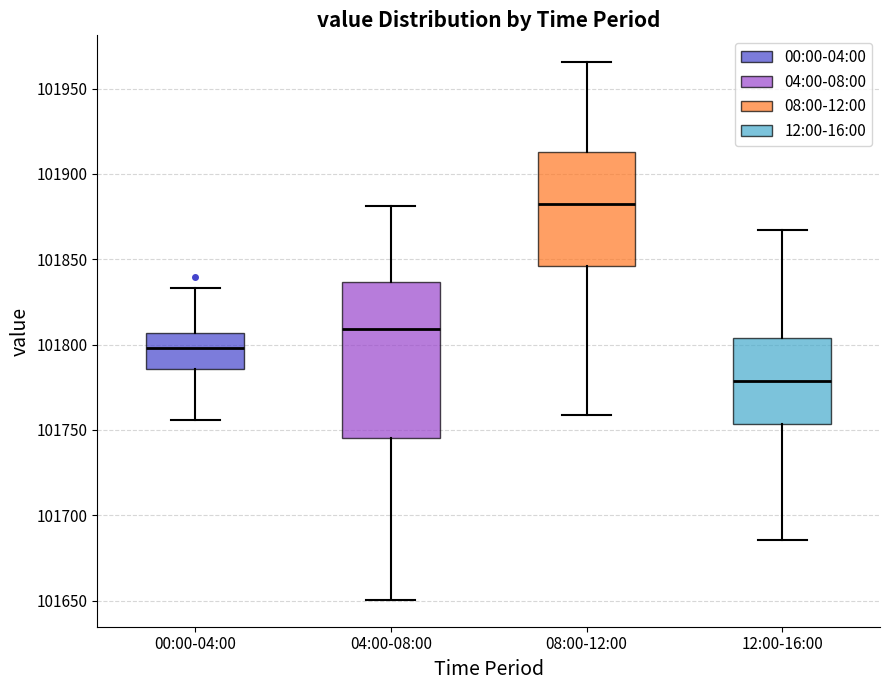

Which box is the tallest, from its lower edge to its upper edge?

04:00-08:00